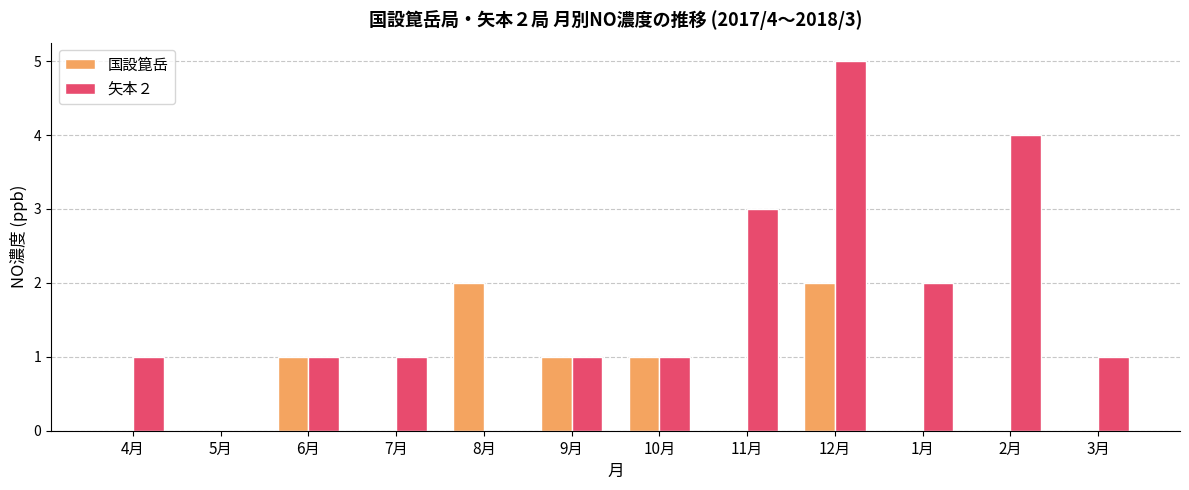

Between 1月 and 2月, which series saw the biggest shift?

矢本２